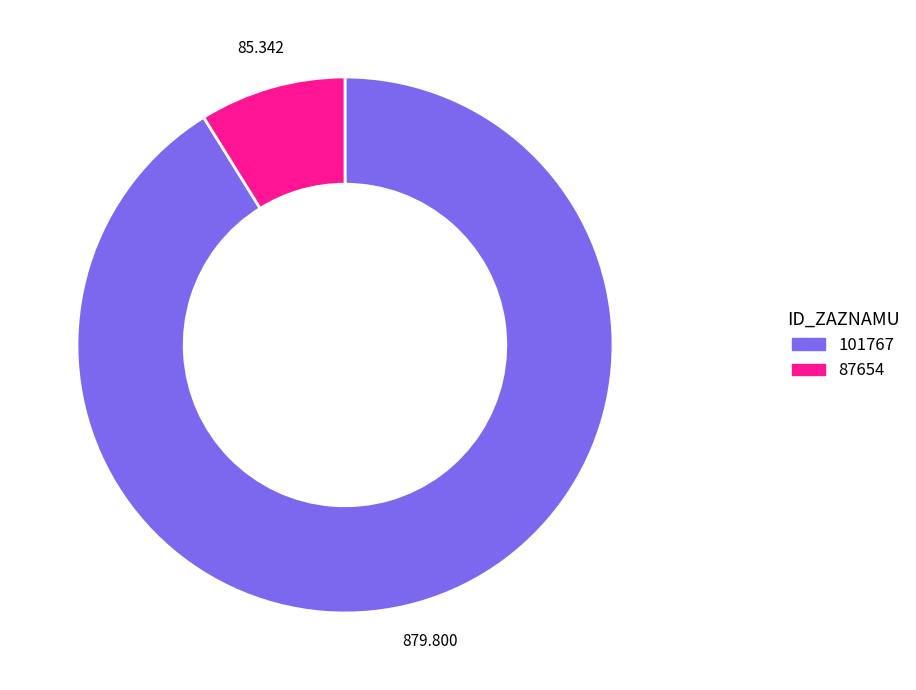

Between 87654 and 101767, which is larger?

101767